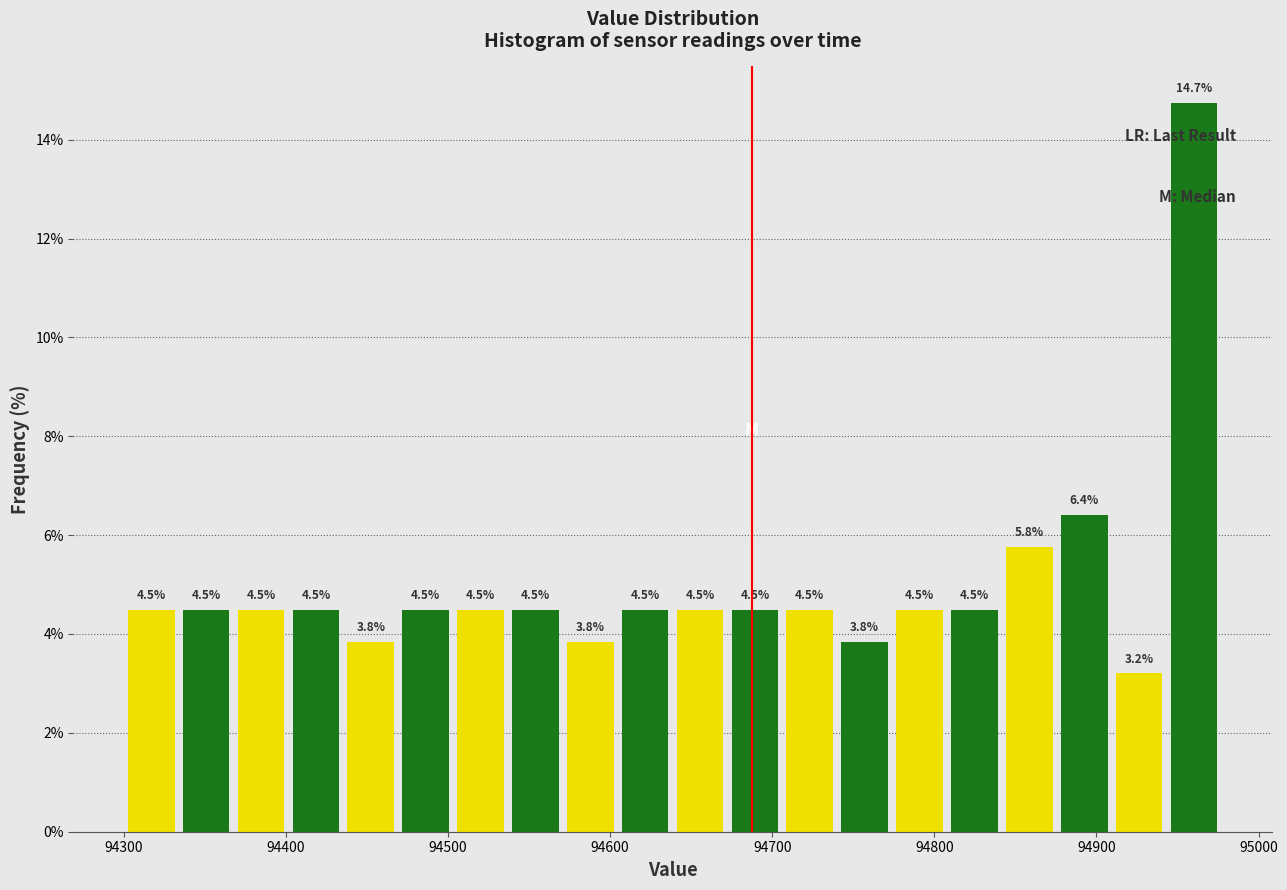

Read against the x-axis, roughly where is the centre of the tallest bar?

94960